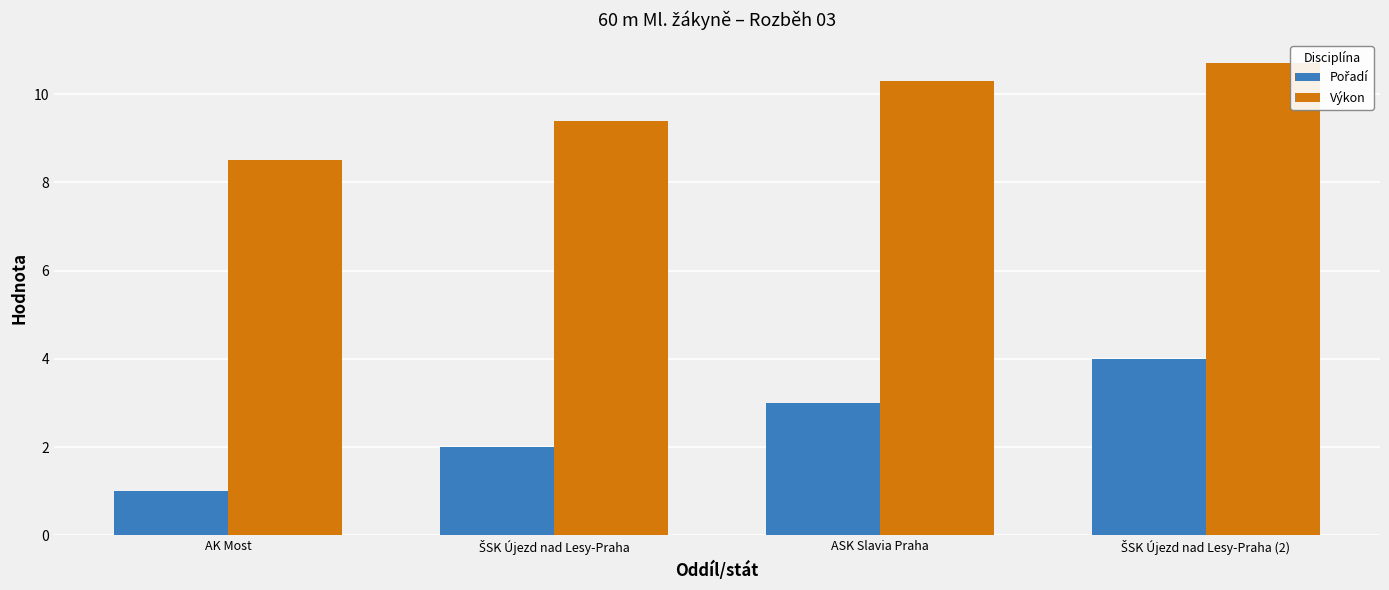

What is the label of the 2nd bar from the right?

ASK Slavia Praha